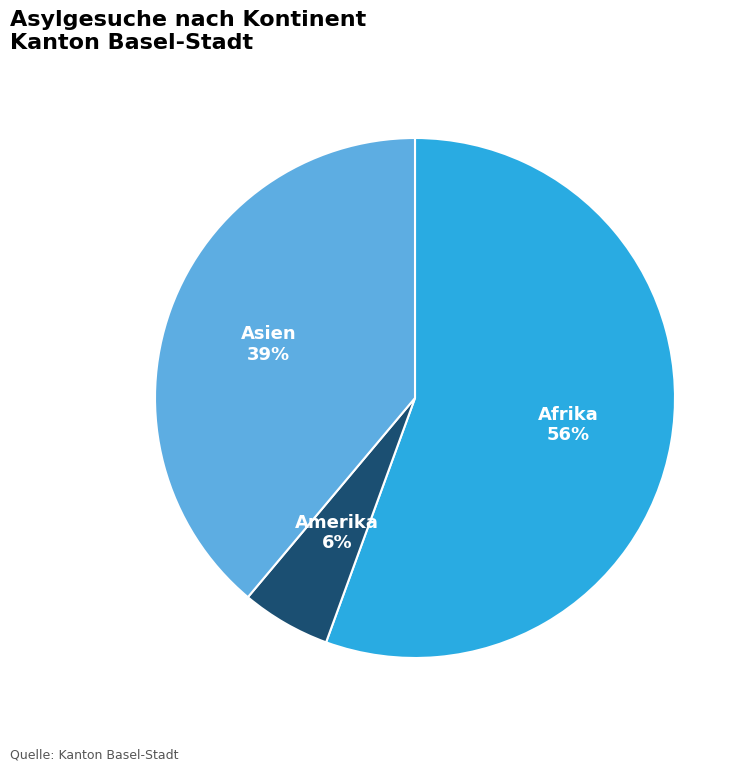

Is there any slice that represents more than half of the pie?

Yes